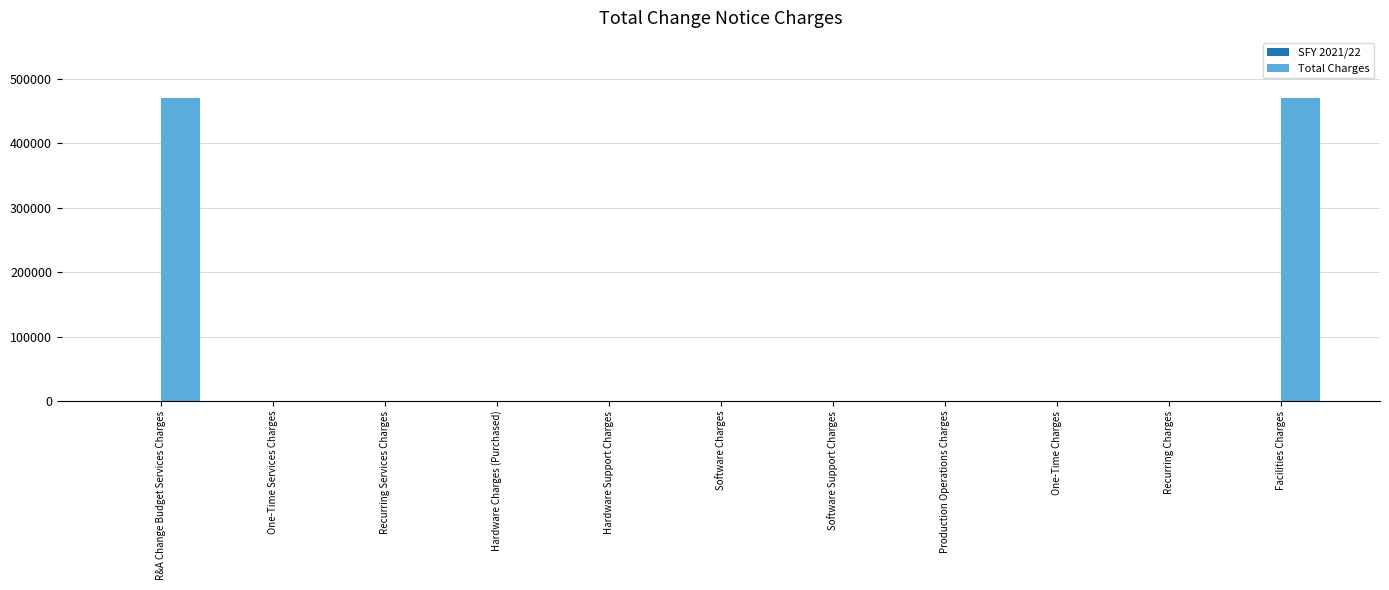

What is the sum of all values?

940036